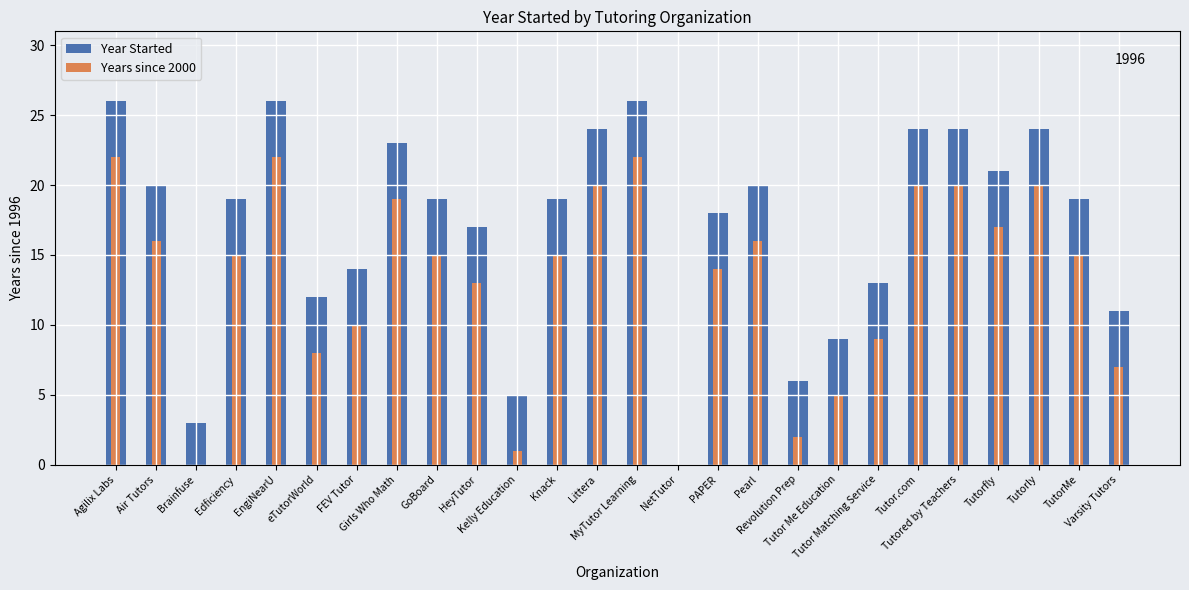

Between eTutorWorld and NetTutor, which series saw the biggest shift?

Year Started